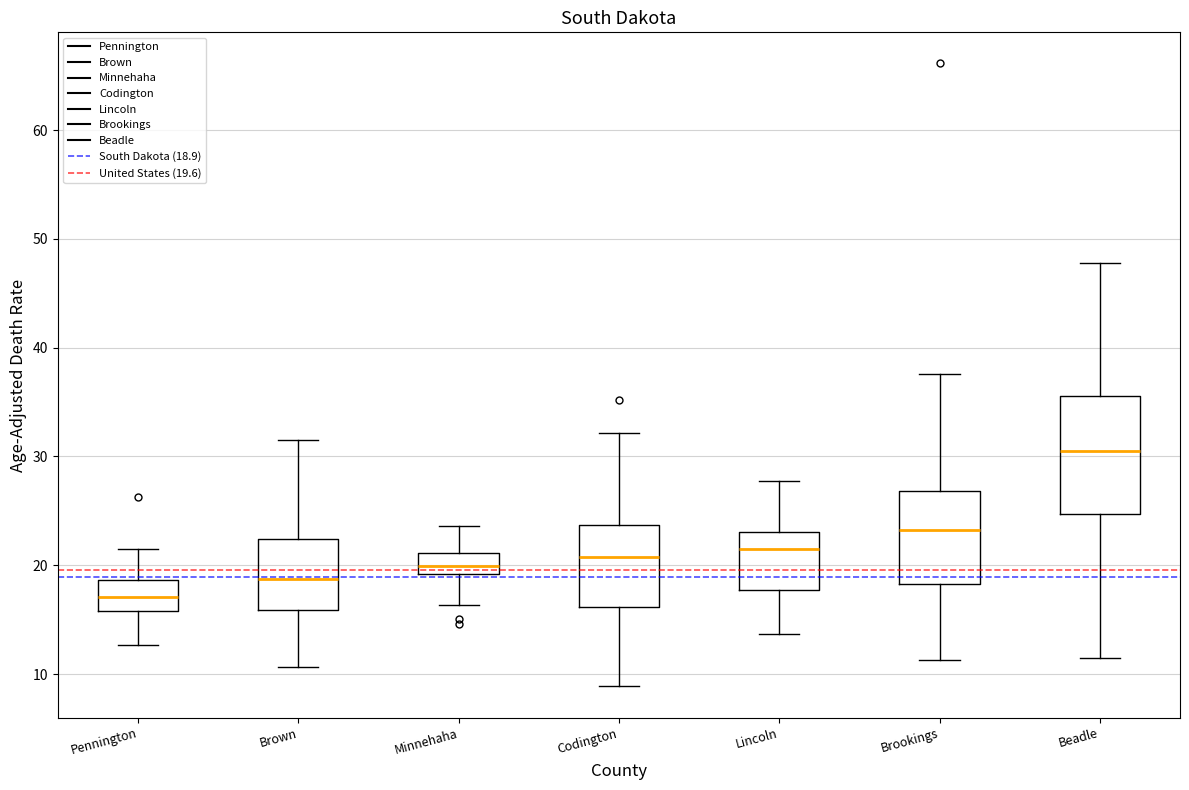

Where does the upper whisker of the box for Codington end on the y-axis? The values are not printed on the chart, so give them approximately, as read against the axis.

32